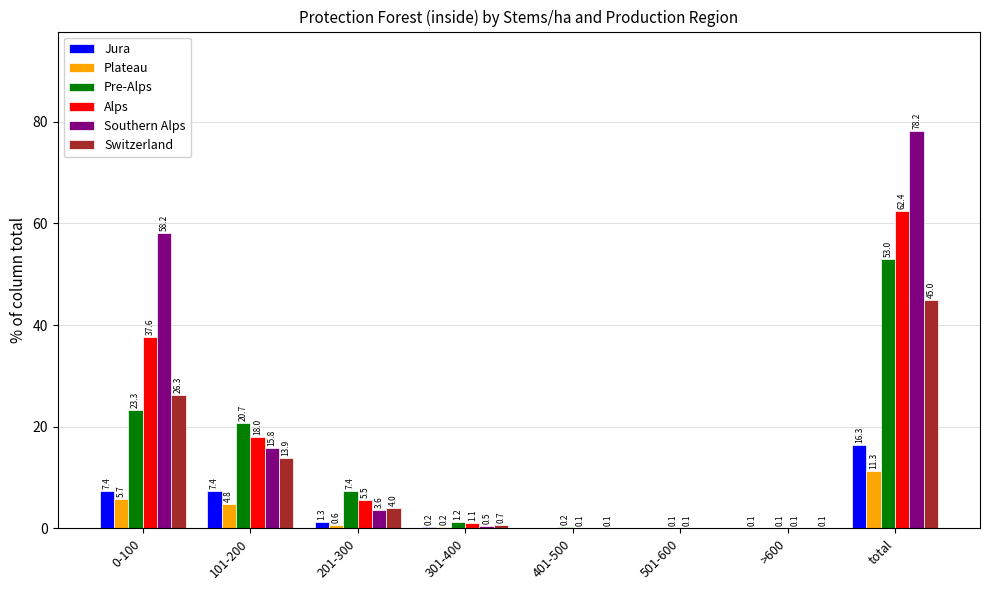

How many groups of bars are there?

8